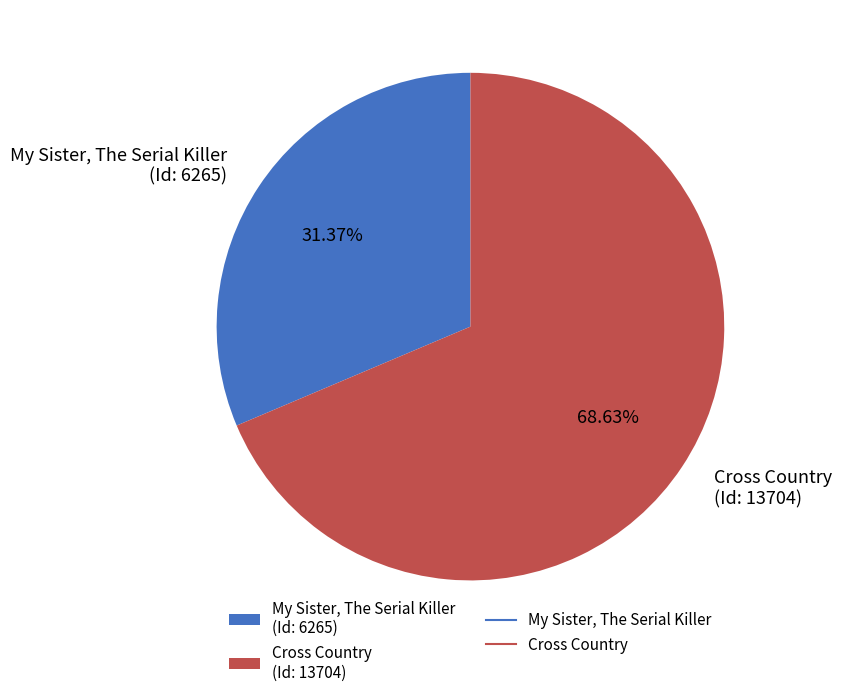

Do My Sister, The Serial Killer (Id: 6265) and Cross Country (Id: 13704) together represent more than half of the pie?

Yes